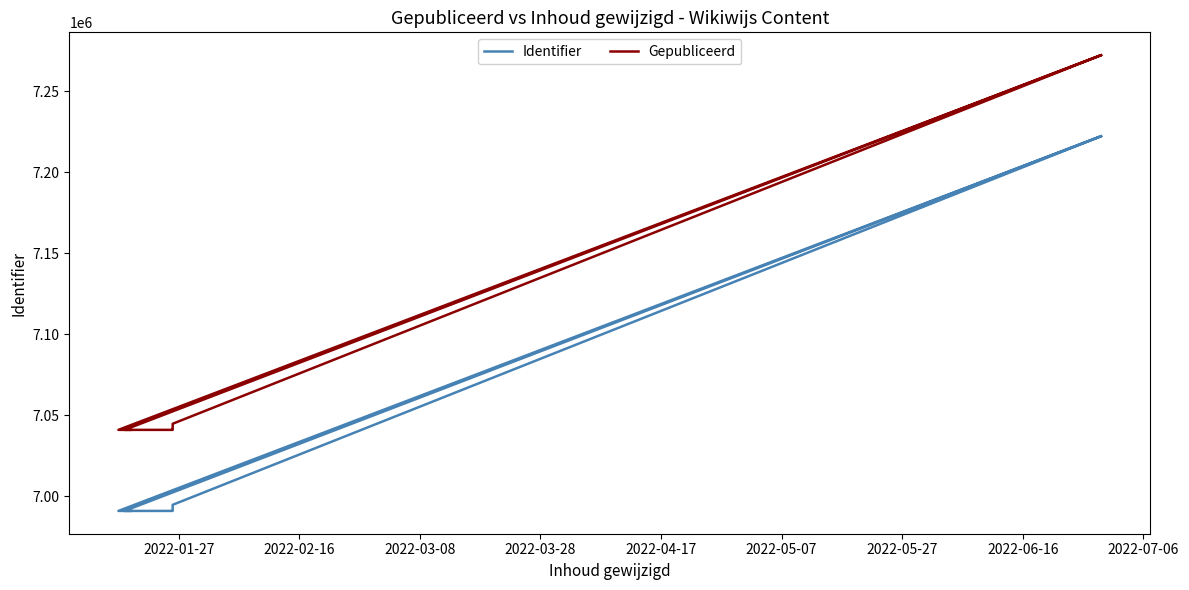

What is the value of the Identifier point at the 8th from the left?

7222267.0